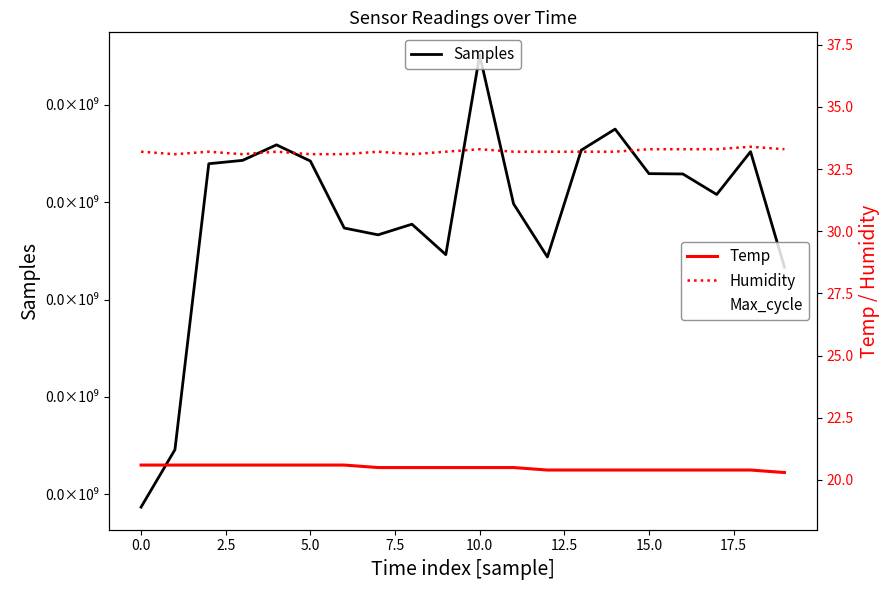

Is the value of Samples at −2.5 greater than the value of Temp at 5.0?

Yes